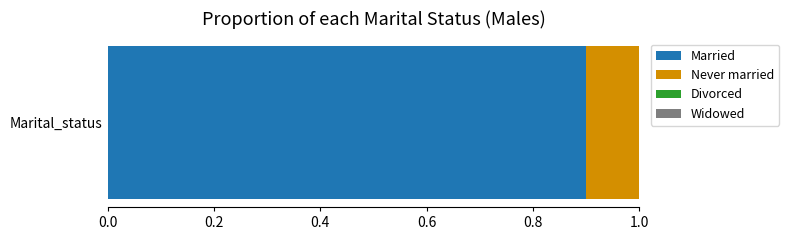

What is the approximate value of Married at Marital_status?

0.9